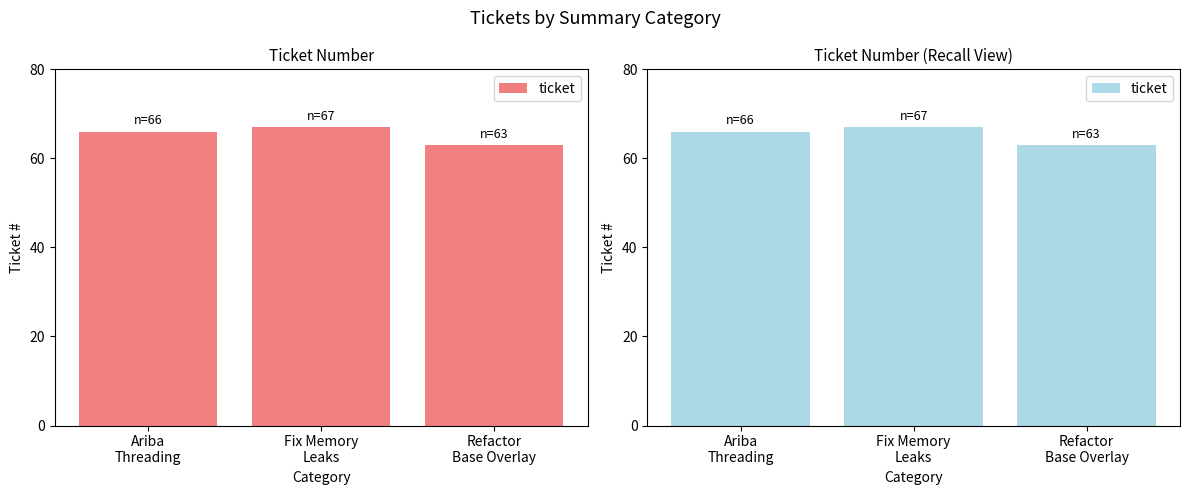

Are the bars grouped side by side (vs. stacked)?

No